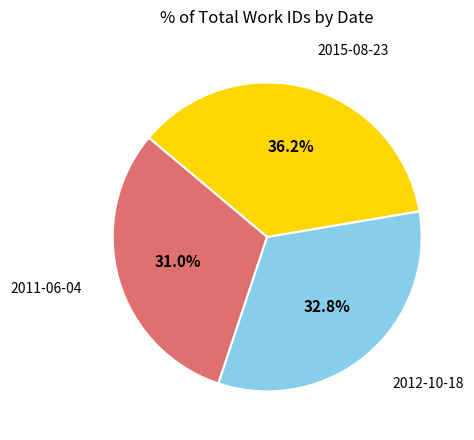

To the nearest percent, what is the difference between the largest and smallest slice percentages?

5%